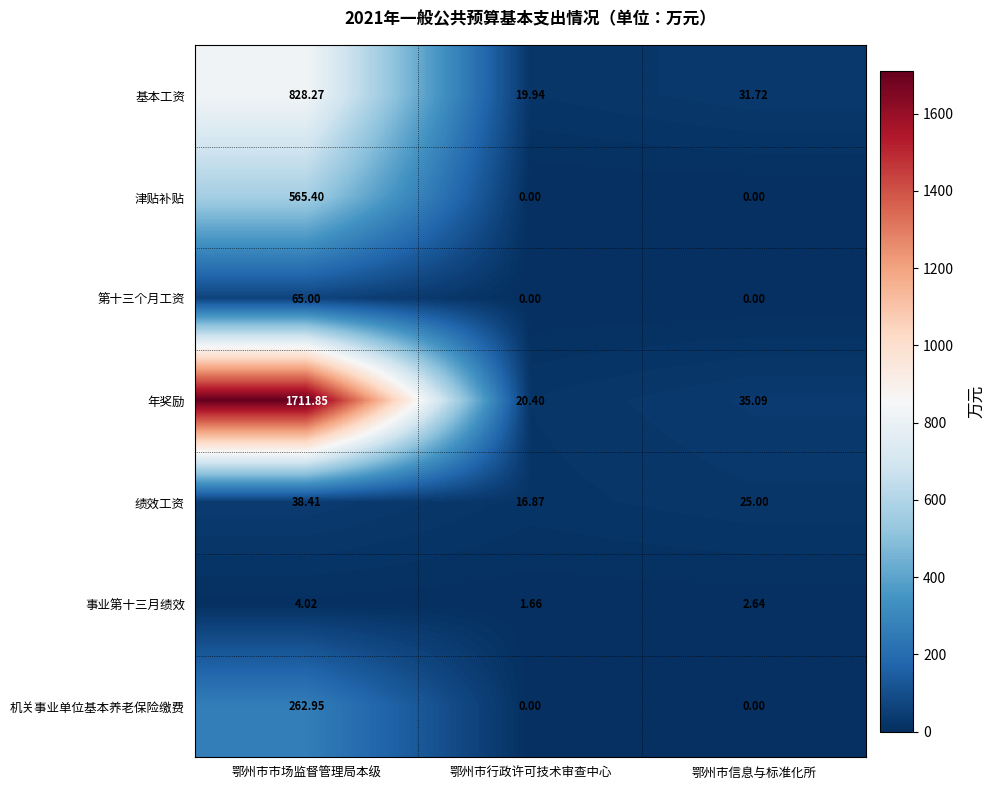

Is the value of 第十三个月工资 at 鄂州市市场监督管理局本级 greater than the value of 机关事业单位基本养老保险缴费 at 鄂州市行政许可技术审查中心?

Yes